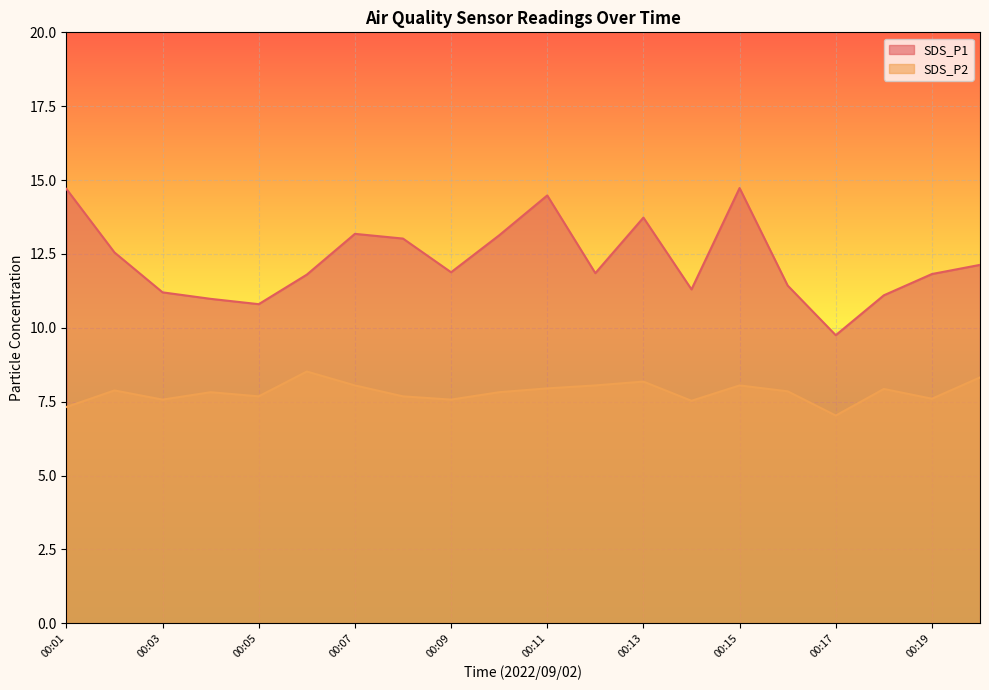

List the series in order of their overall mean, highest first.

SDS_P1, SDS_P2